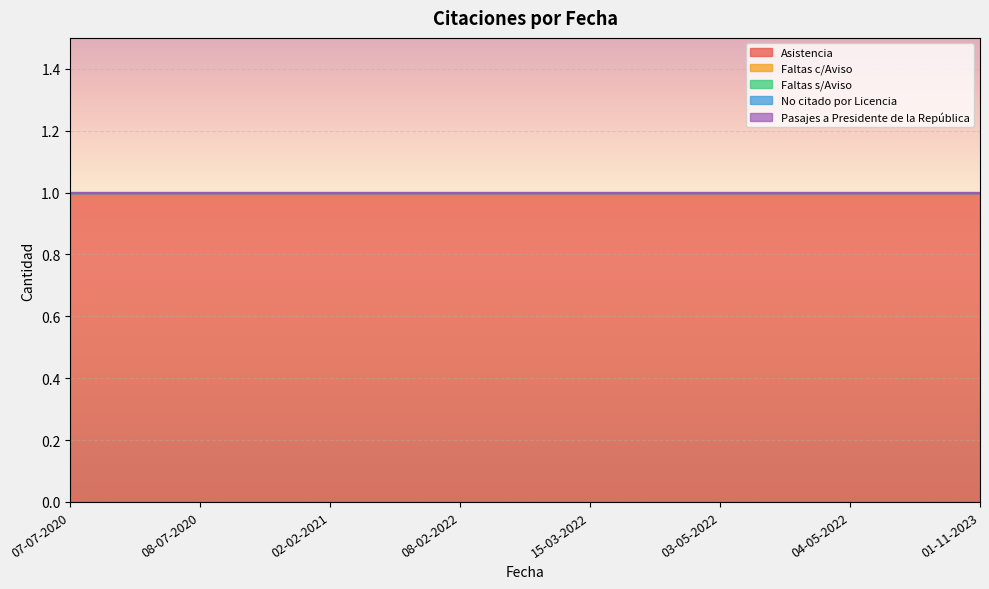

True or false: Faltas c/Aviso and Pasajes a Presidente de la República cross at least once.

False